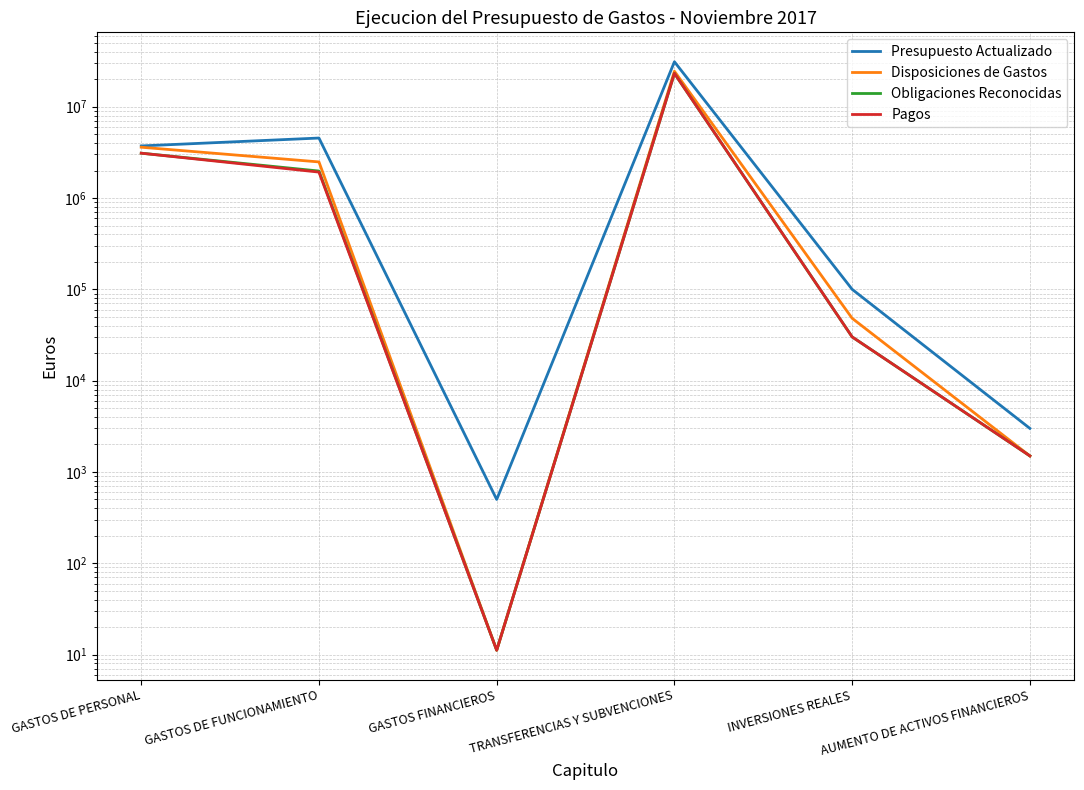

Does the chart display data point markers on the line(s)?

No